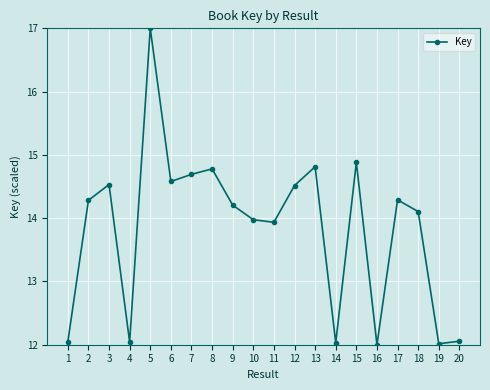

Which label corresponds to the largest value in the chart?

5